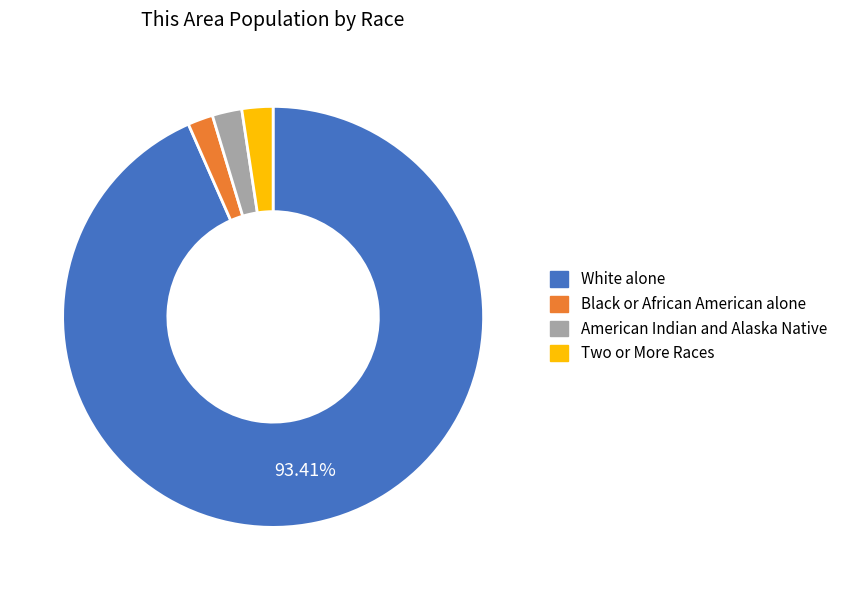

Is the sum of Black or African American alone and Two or More Races greater than half?

No